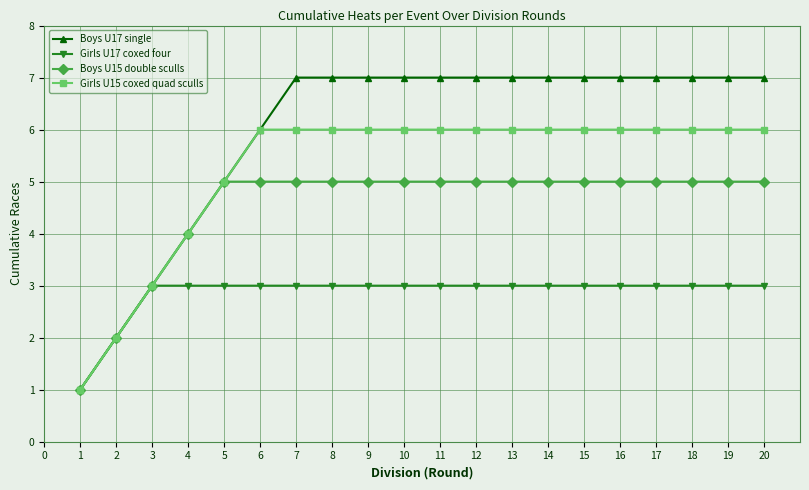

What is the highest value of the Girls U17 coxed four series?

3